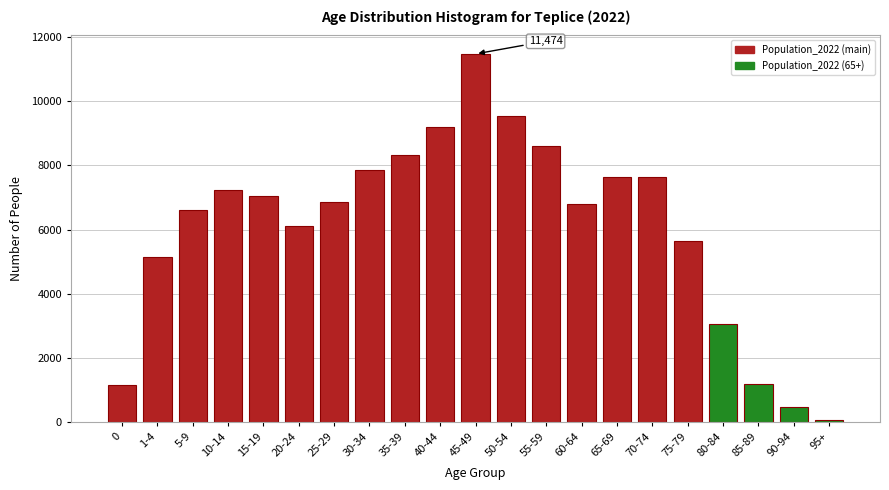

Which category has the lowest value across all series?

95+